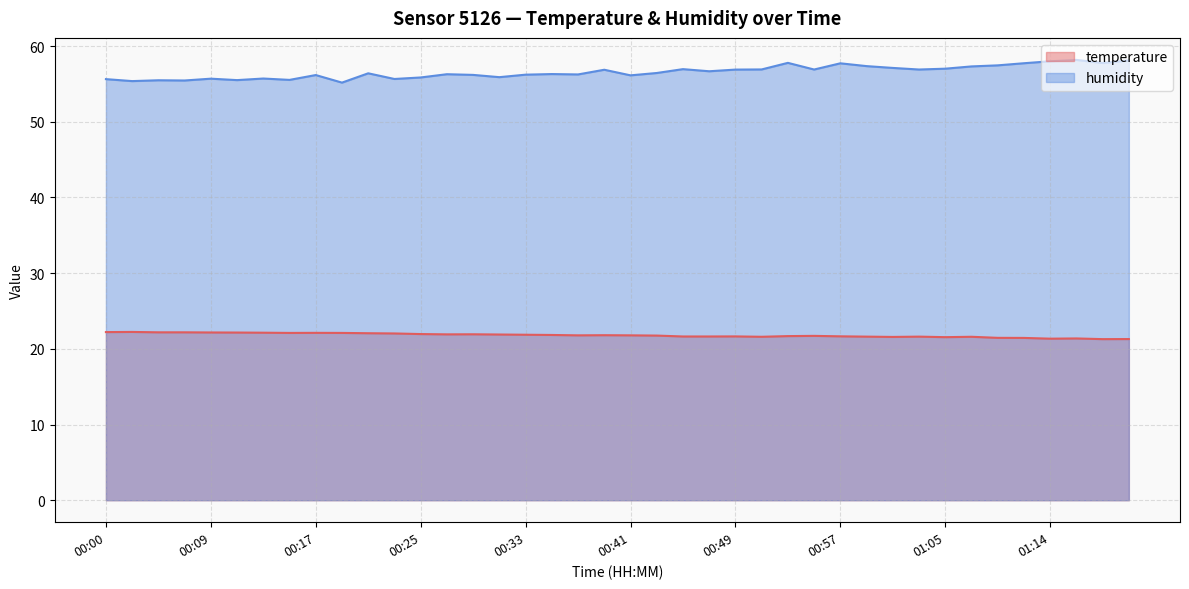

At which category does humidity reach its first local peak?

00:04